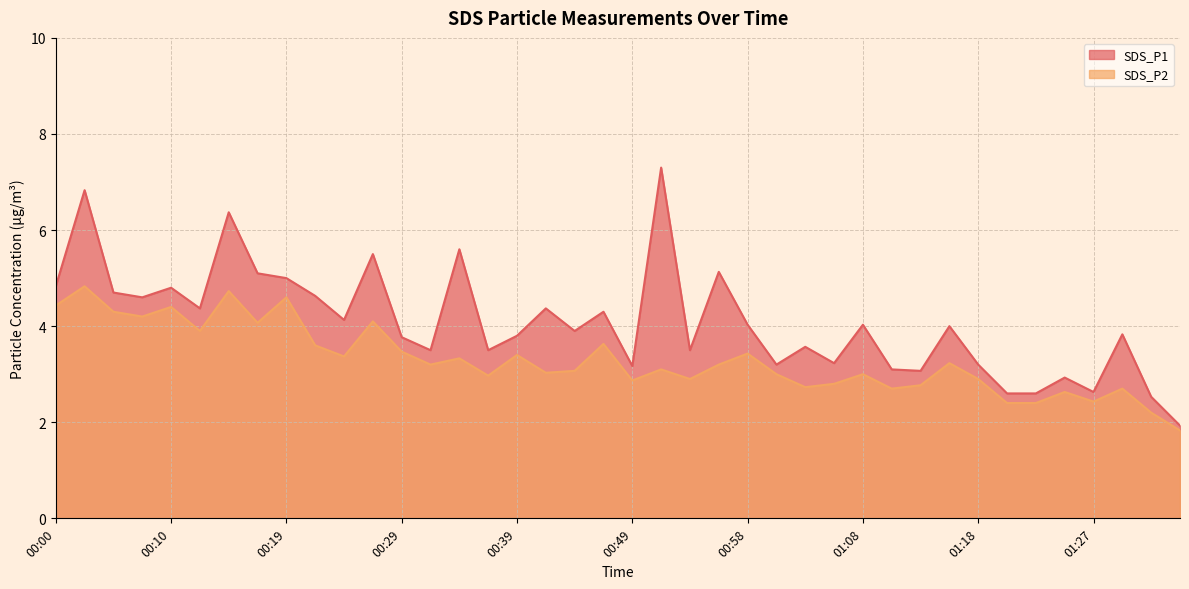

Which series changed the most between 01:13 and 01:25?

SDS_P2